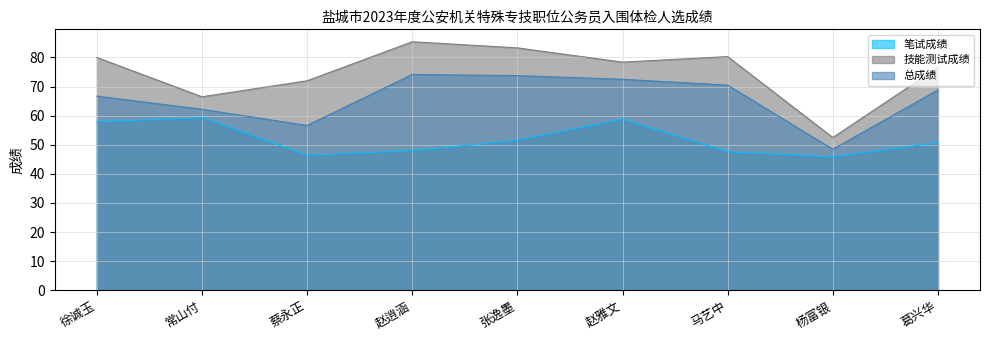

True or false: 技能测试成绩 and 笔试成绩 intersect in this chart.

False